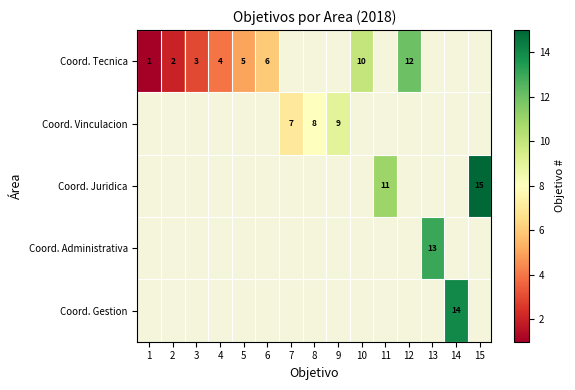

True or false: Coord. Vinculacion has a value of 7 at 7.

True